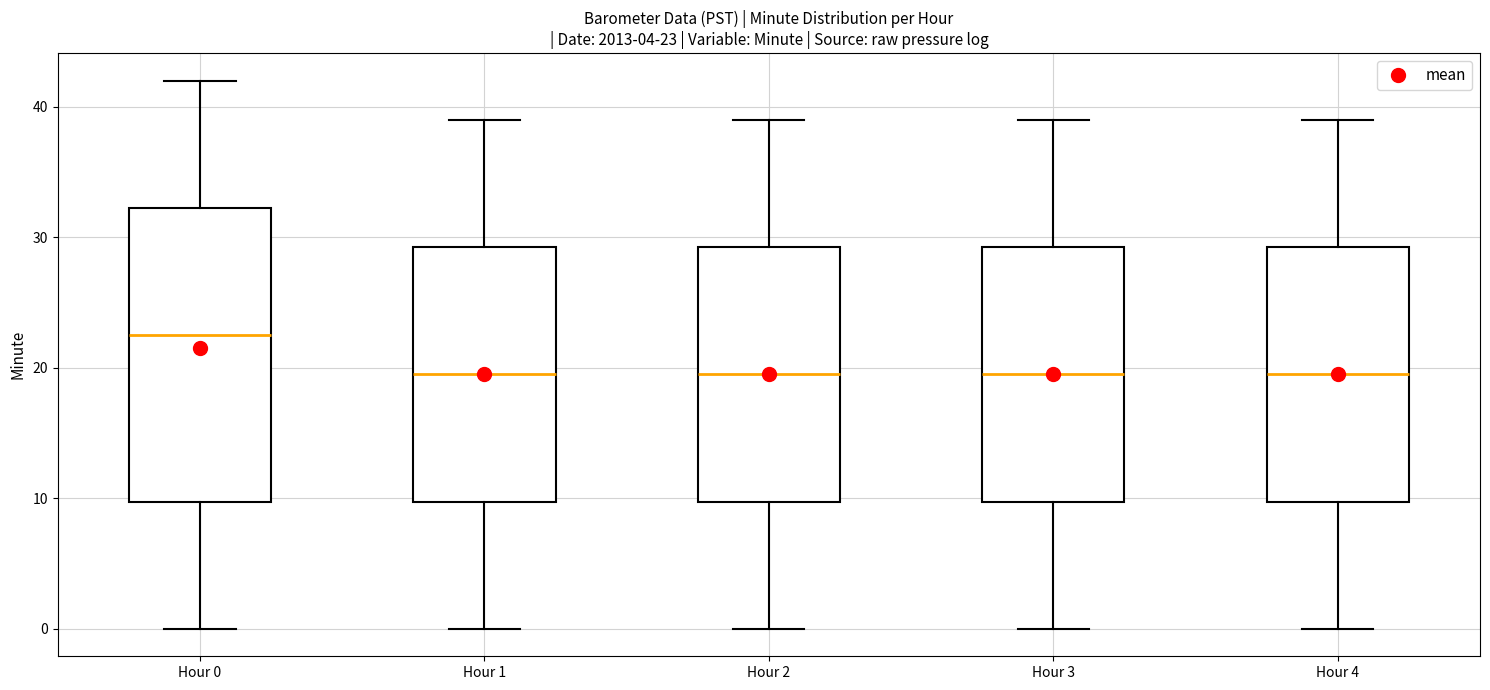

Which box is the tallest, from its lower edge to its upper edge?

Hour 0